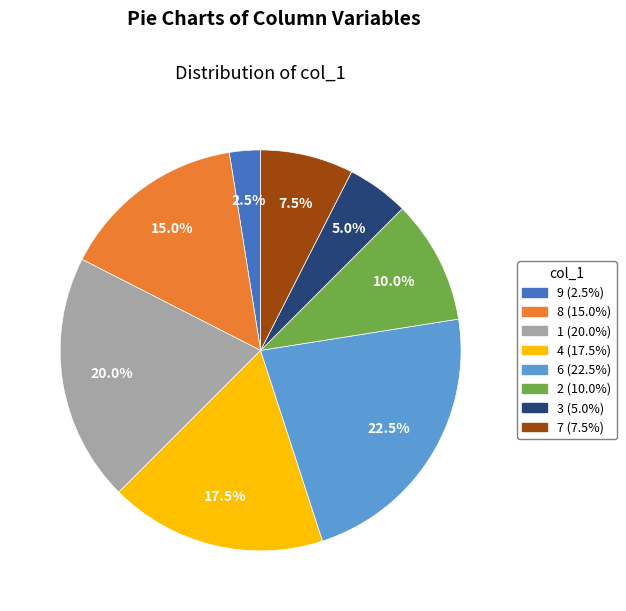

Which category has the smallest portion of the pie?

9